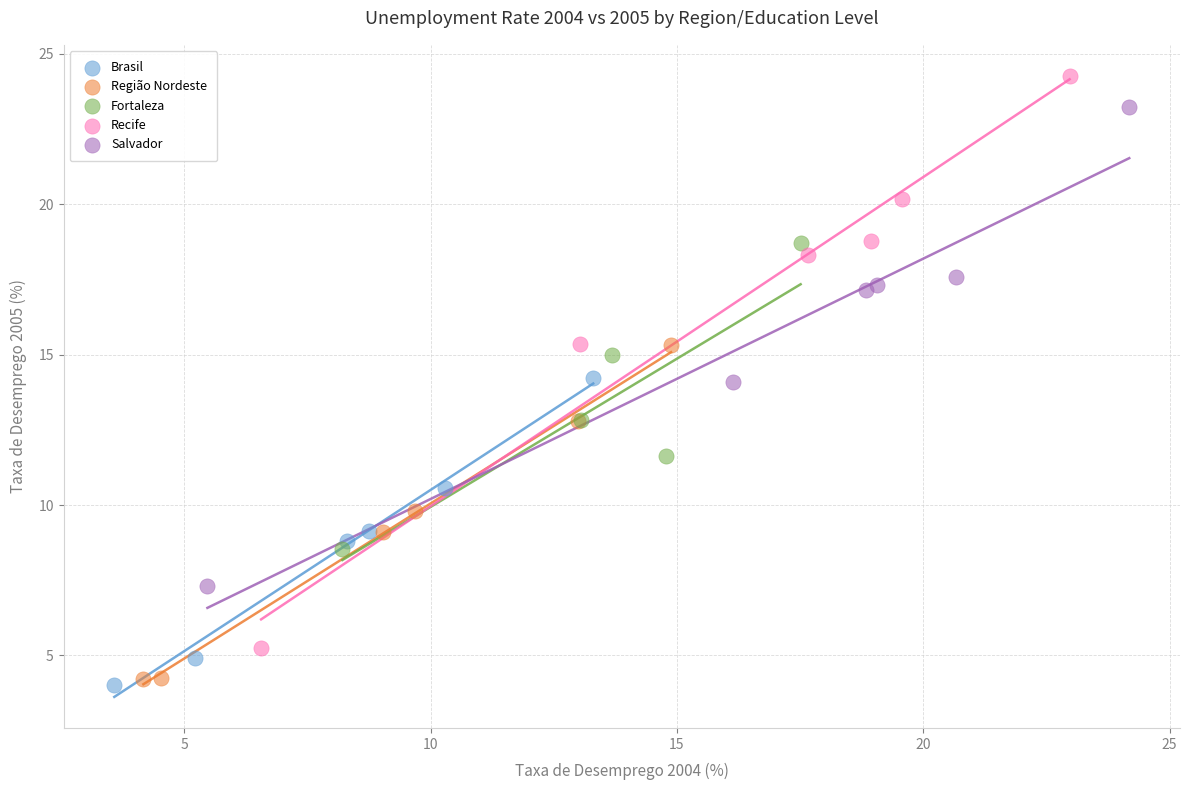

Which series has the largest Y range (max minus min)?

Recife